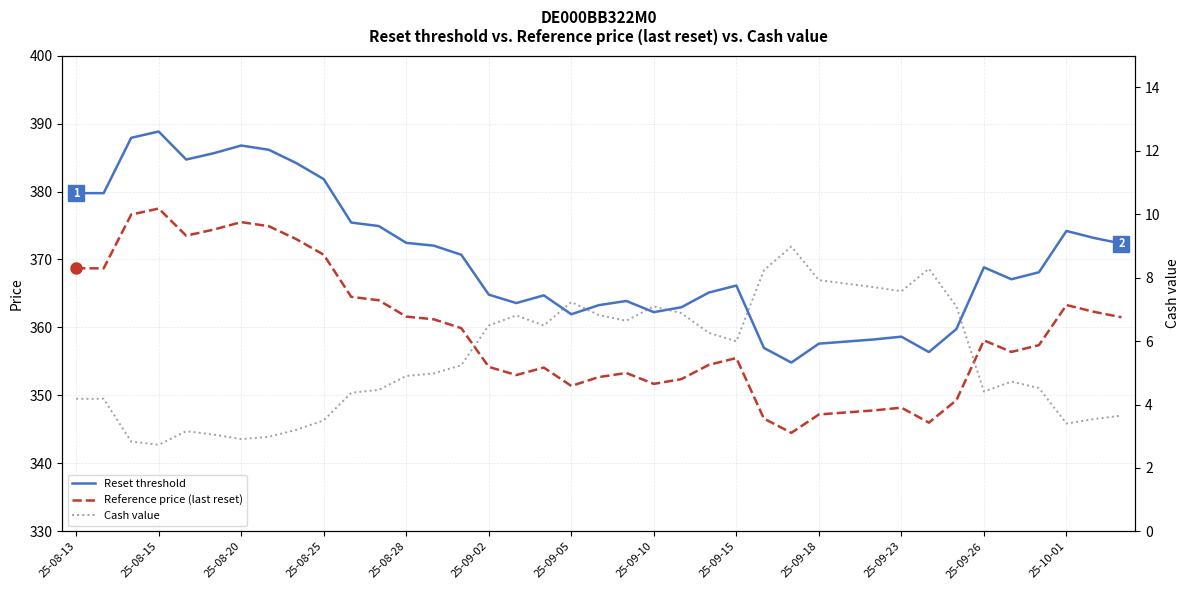

Between 32 and 33, which is larger?

33